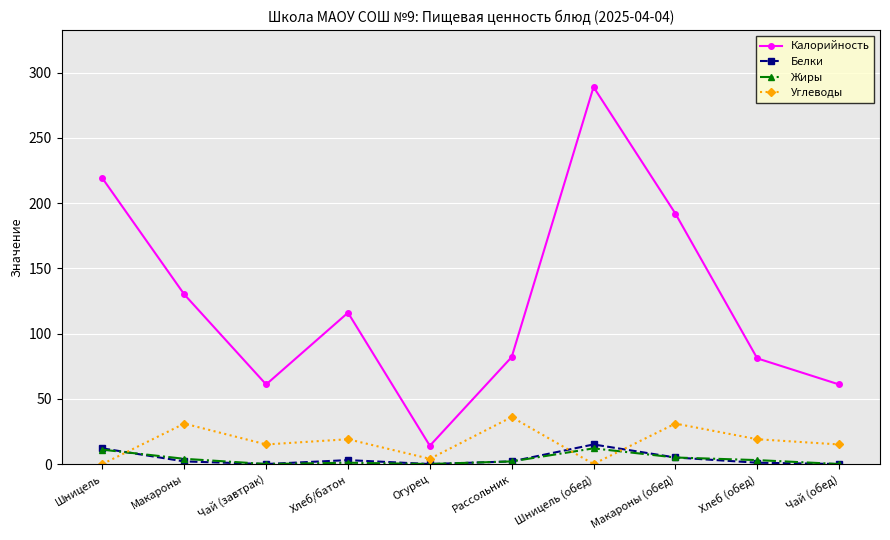

Which series has the largest range (max minus min)?

Калорийность